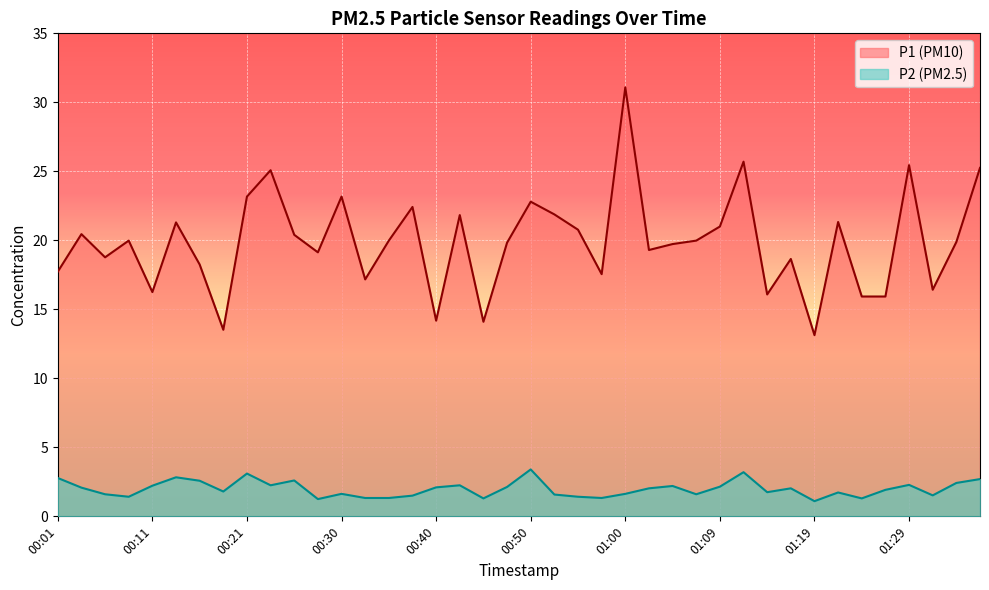

What is the spread (max minus min) of values at 00:47?

17.7